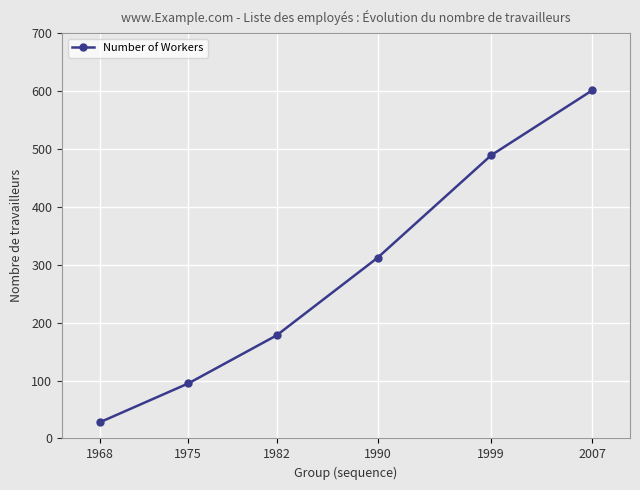

What is the difference between the maximum and minimum values?

573